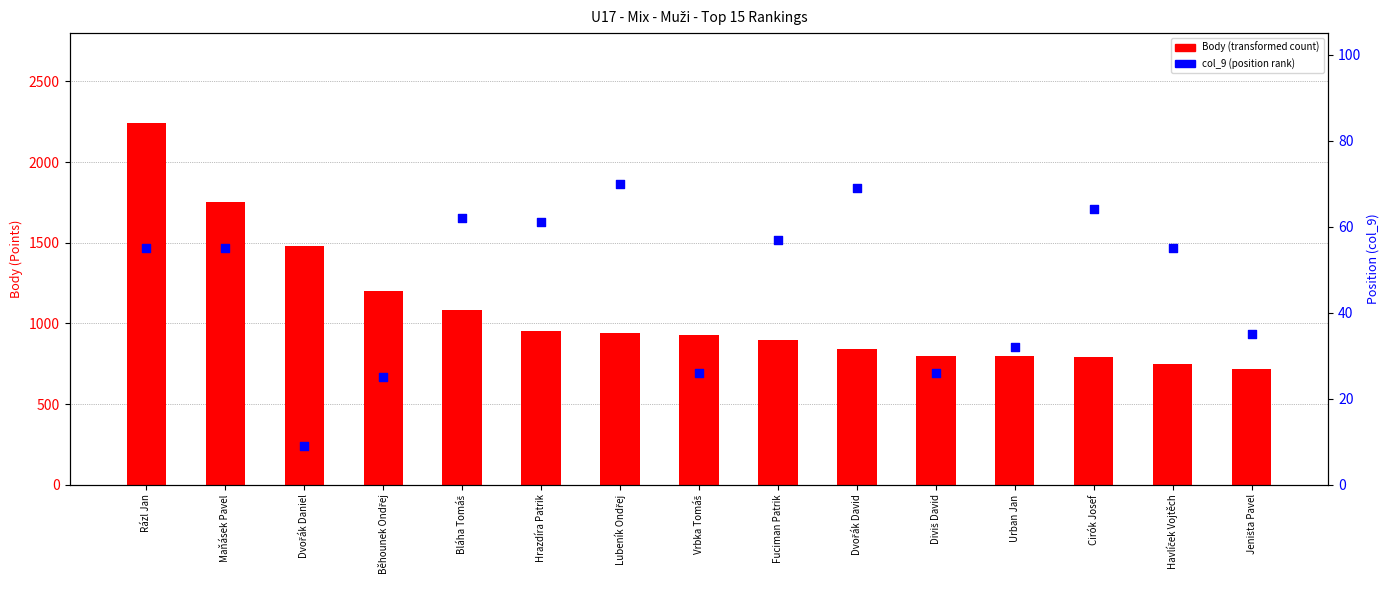

What is the total value across all series at Havlíček Vojtěch?

805